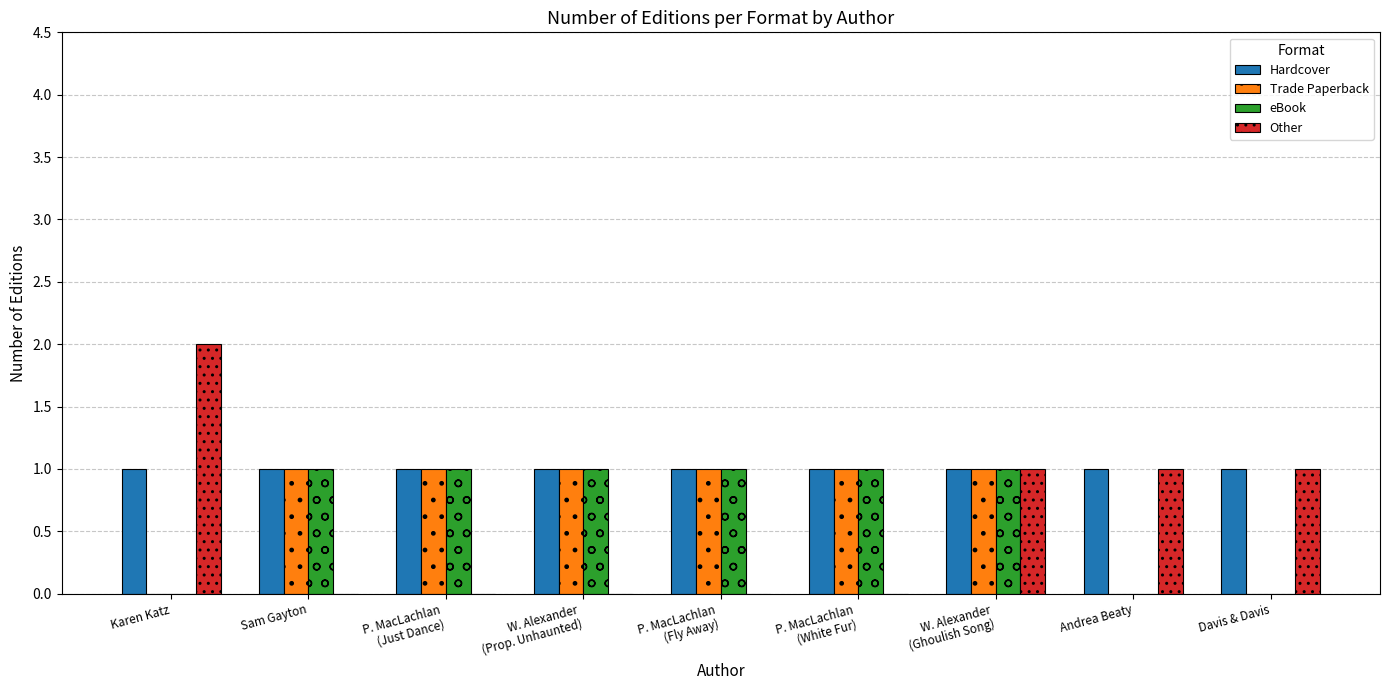

True or false: Hardcover has a value of 1 at Davis & Davis.

True